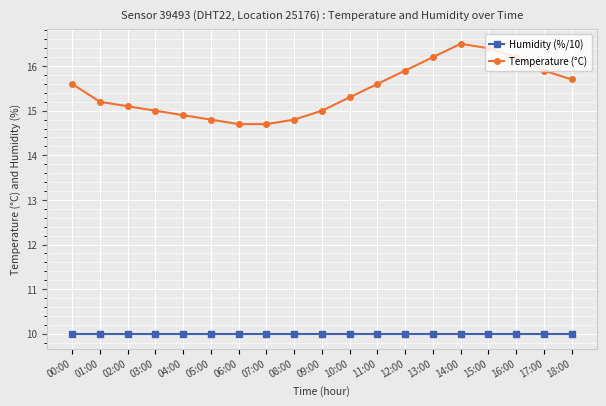

How many lines are shown in the chart?

2